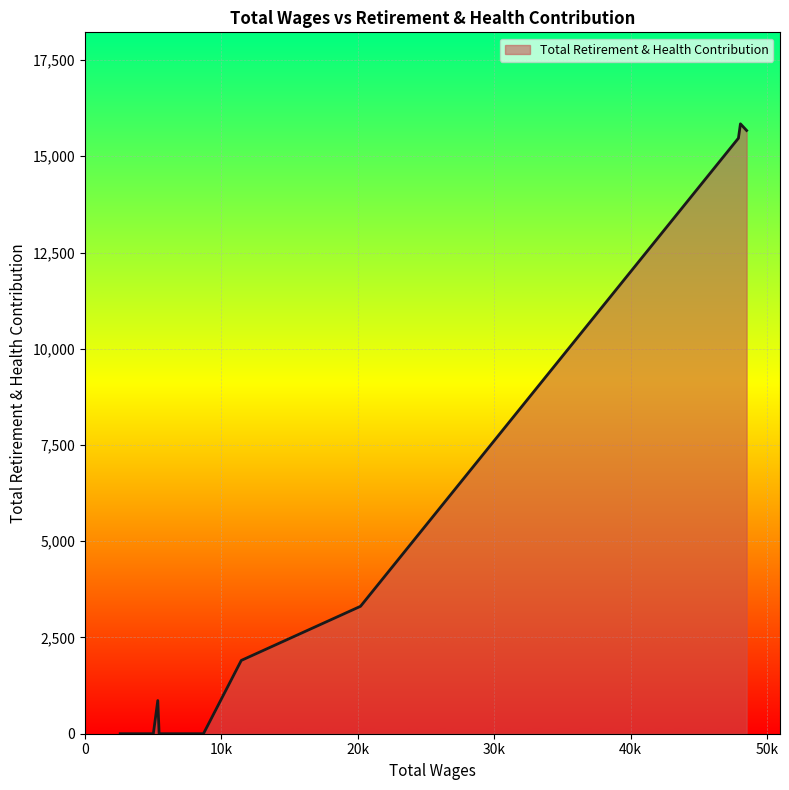

What is the maximum value shown in the chart?

15843